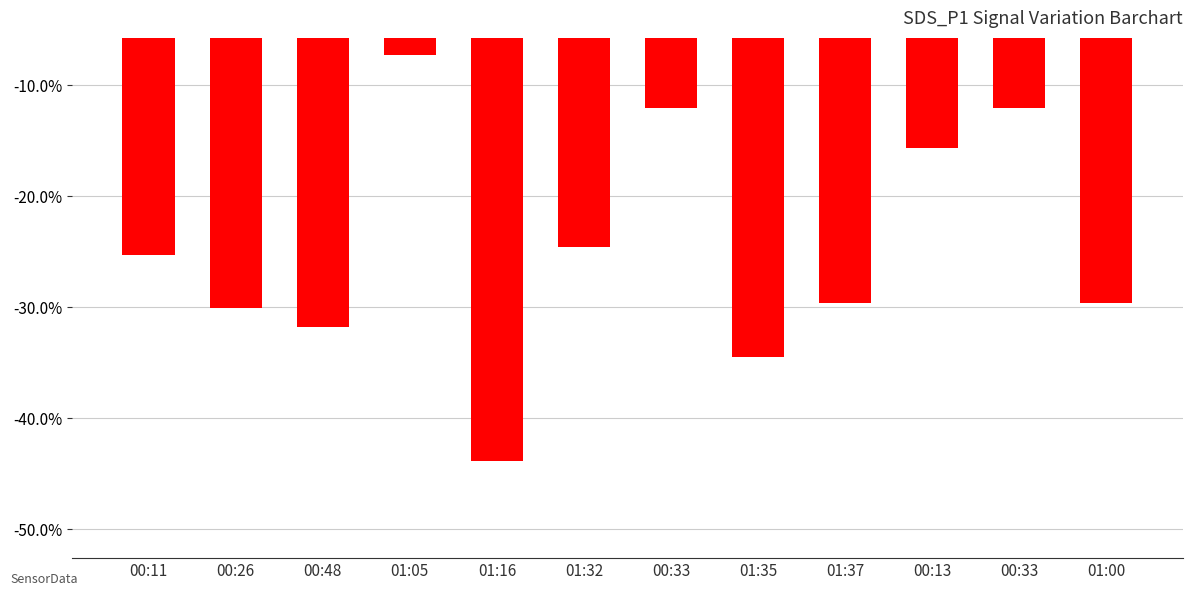

Count the number of categories in the chart.

12